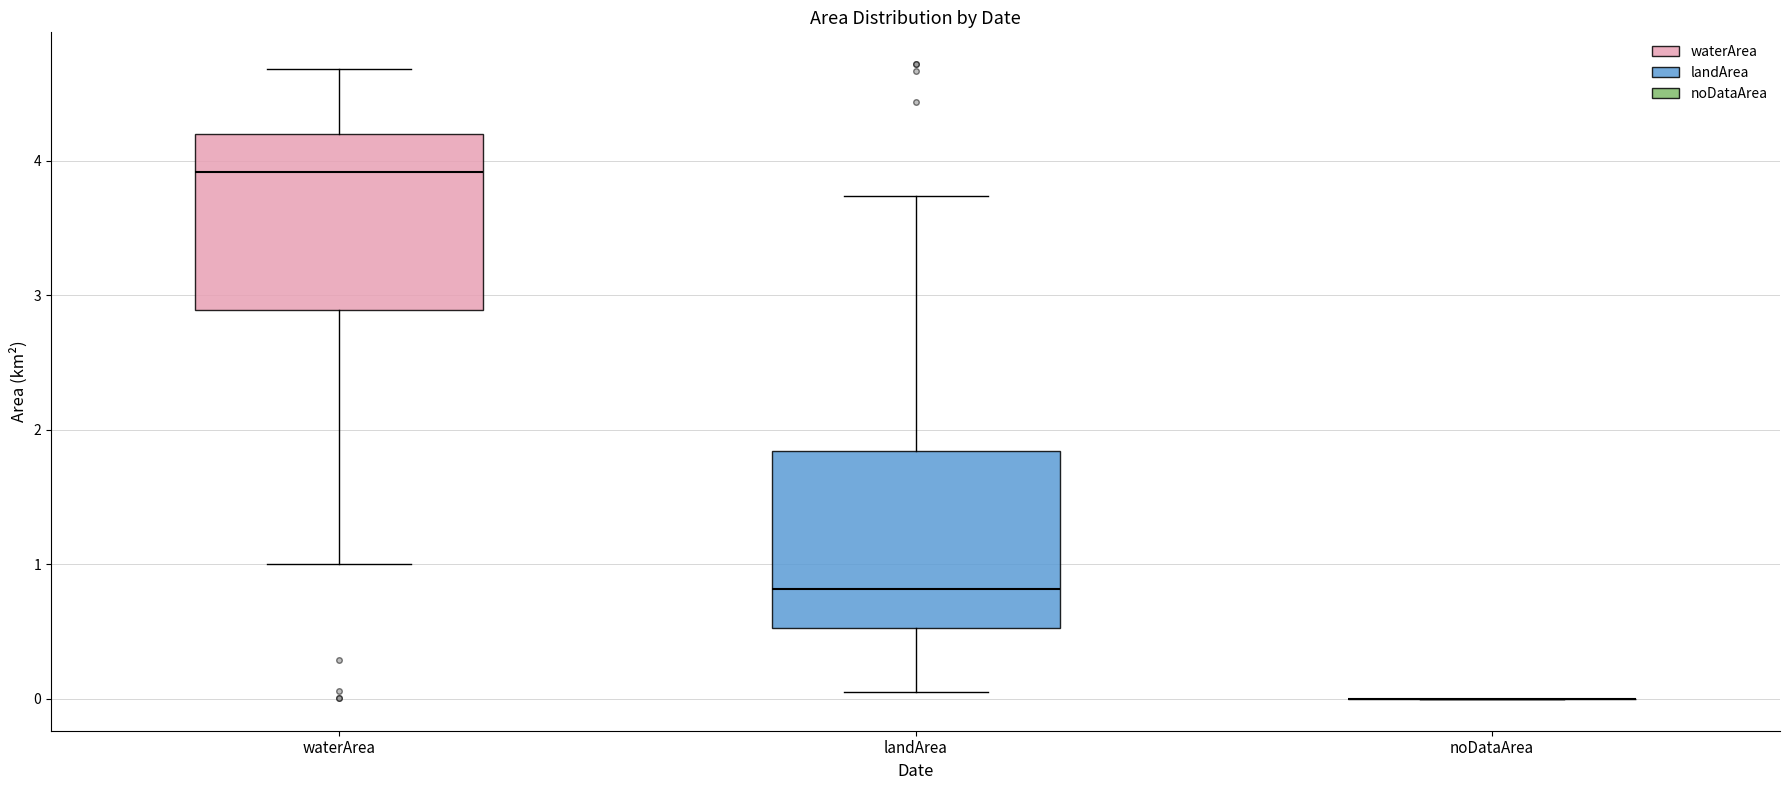

Where does the median line of the box for waterArea sit on the y-axis? The values are not printed on the chart, so give them approximately, as read against the axis.

3.9